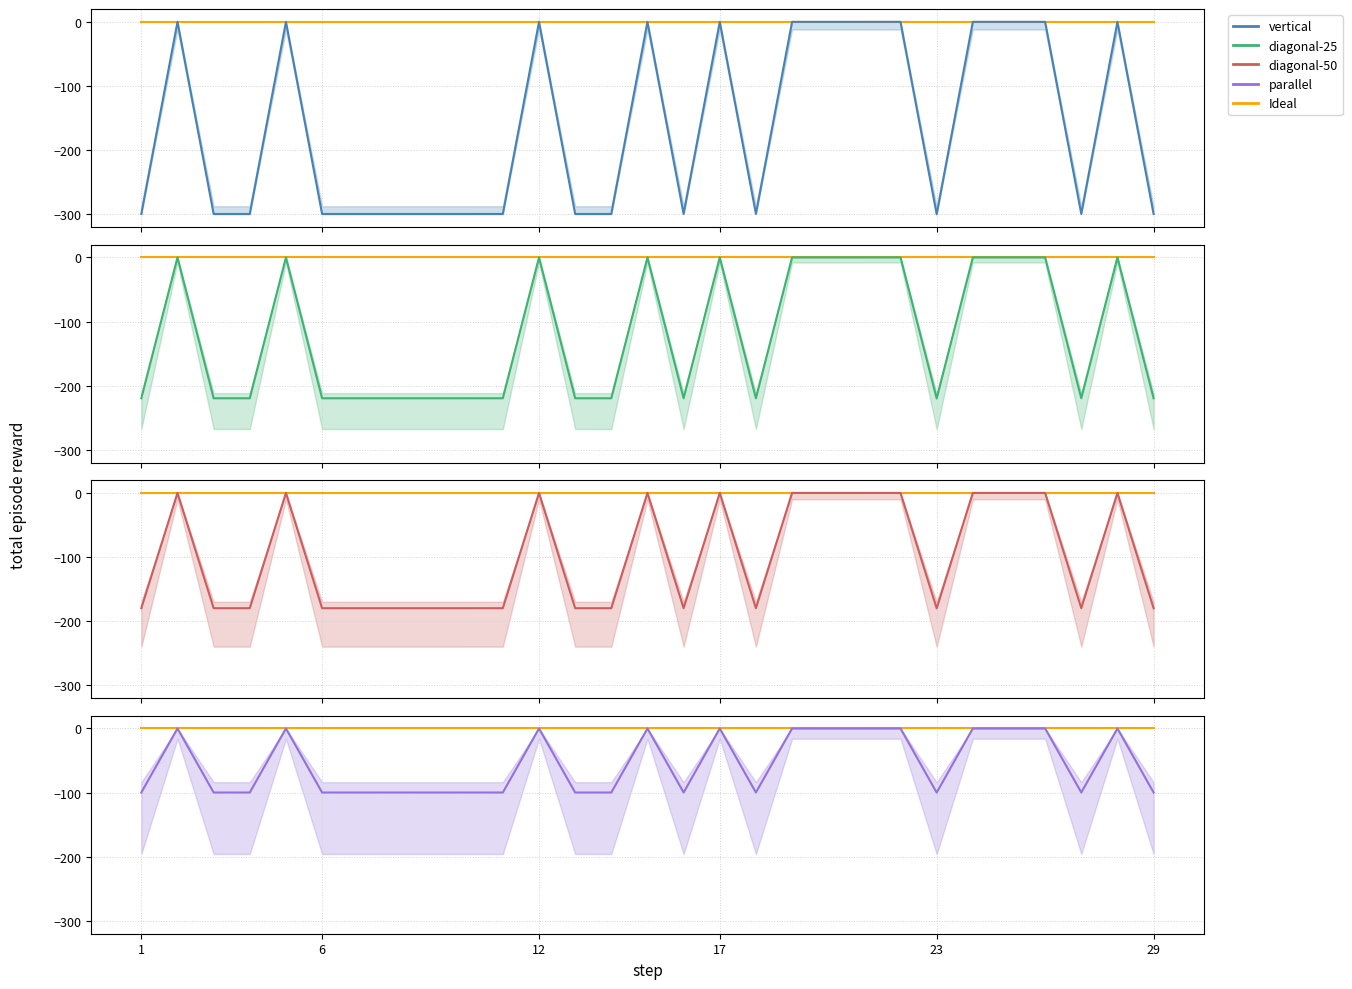

Does the chart have visible grid lines?

Yes